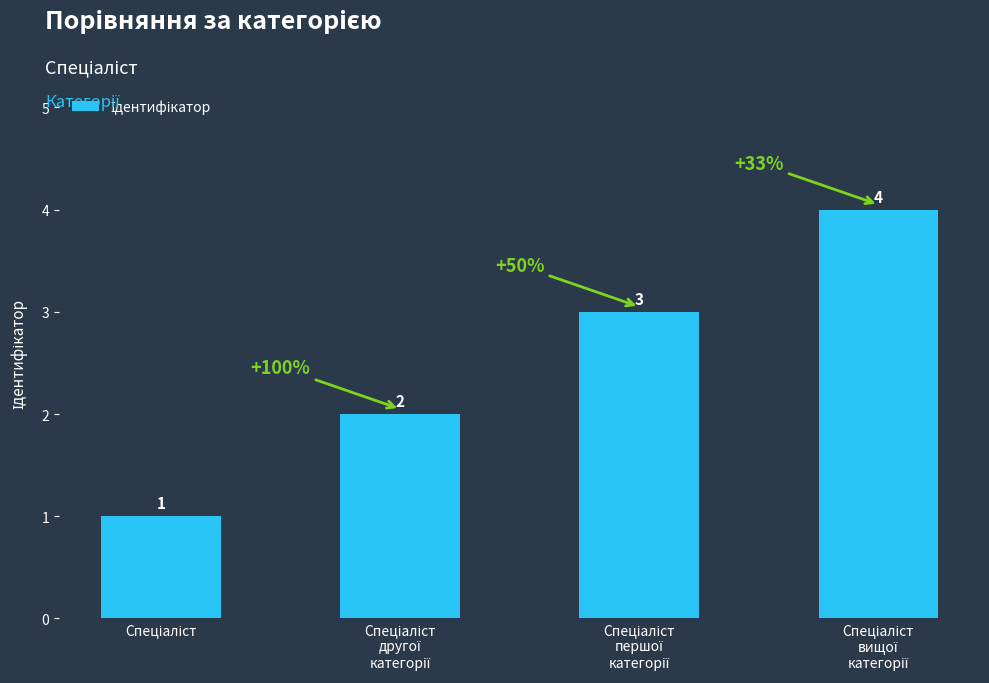

Count the values in the range 2 to 4.

3